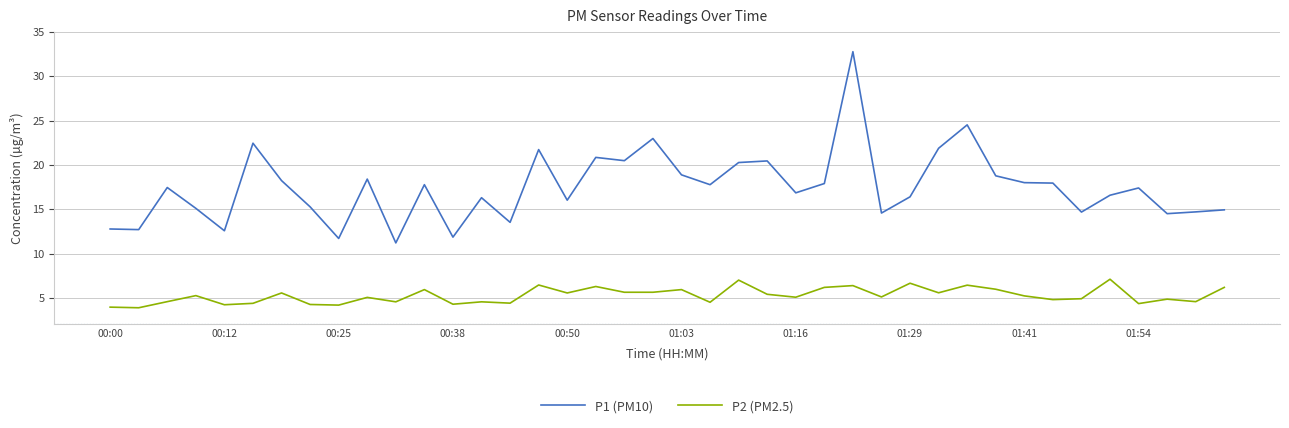

What is the difference between the maximum and minimum values in the P2 (PM2.5) series?

3.2